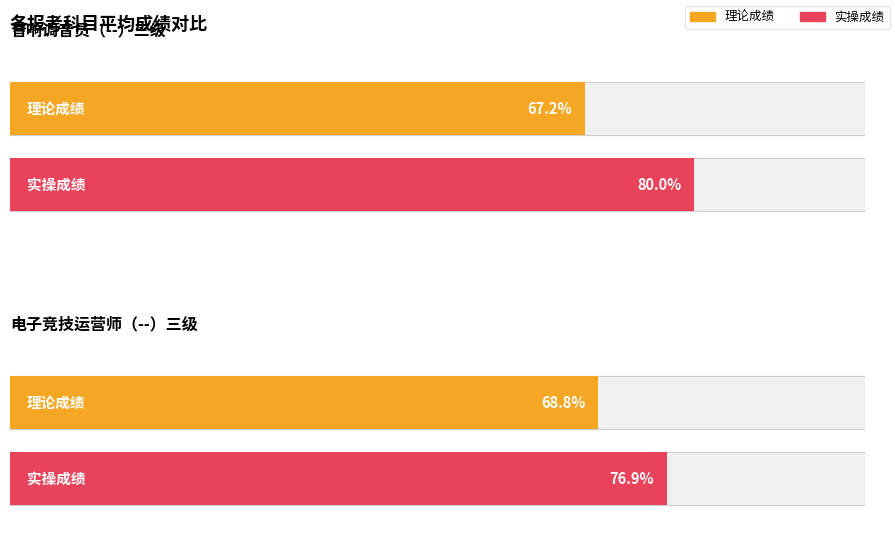

List the series in order of their peak value, lowest first.

理论成绩, 实操成绩